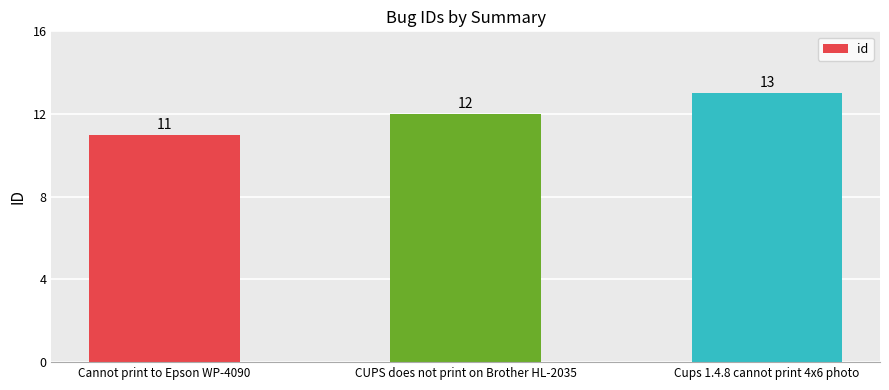

Does the chart contain any negative values?

No